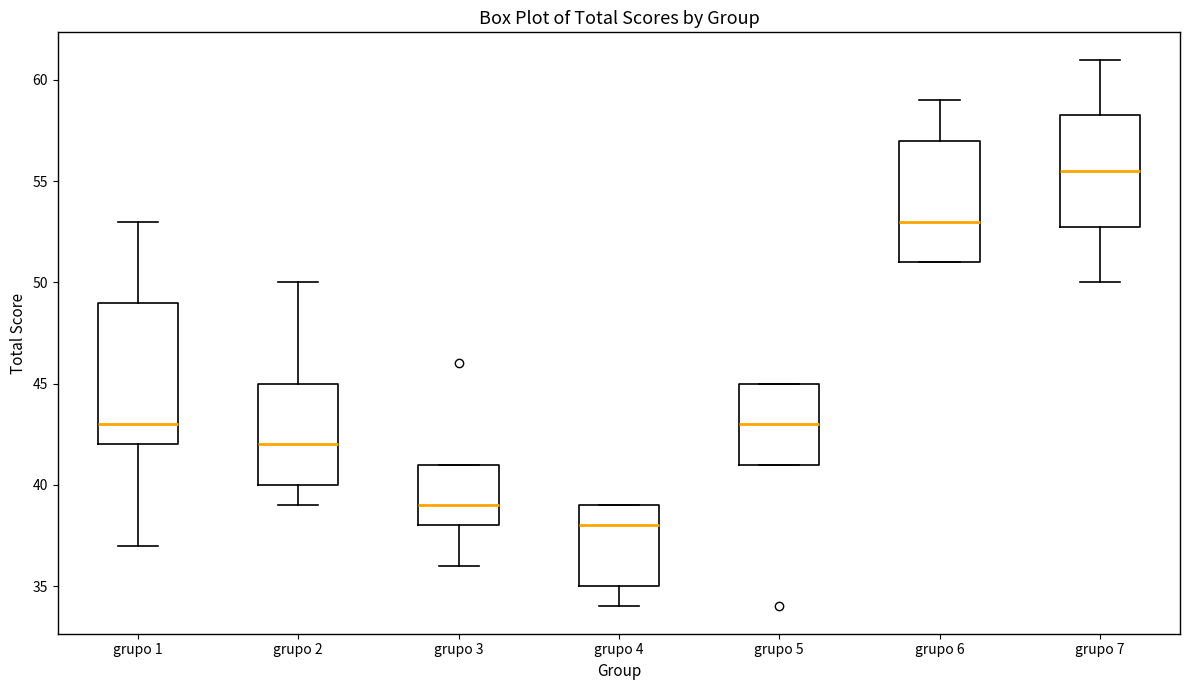

Which box's median line is the lowest?

grupo 4